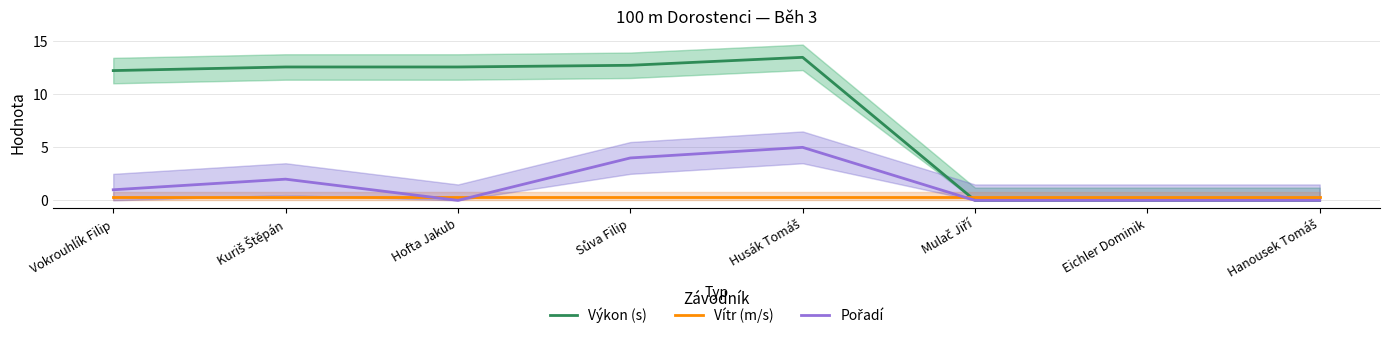

What is the spread (max minus min) of values at Vokrouhlík Filip?

11.9